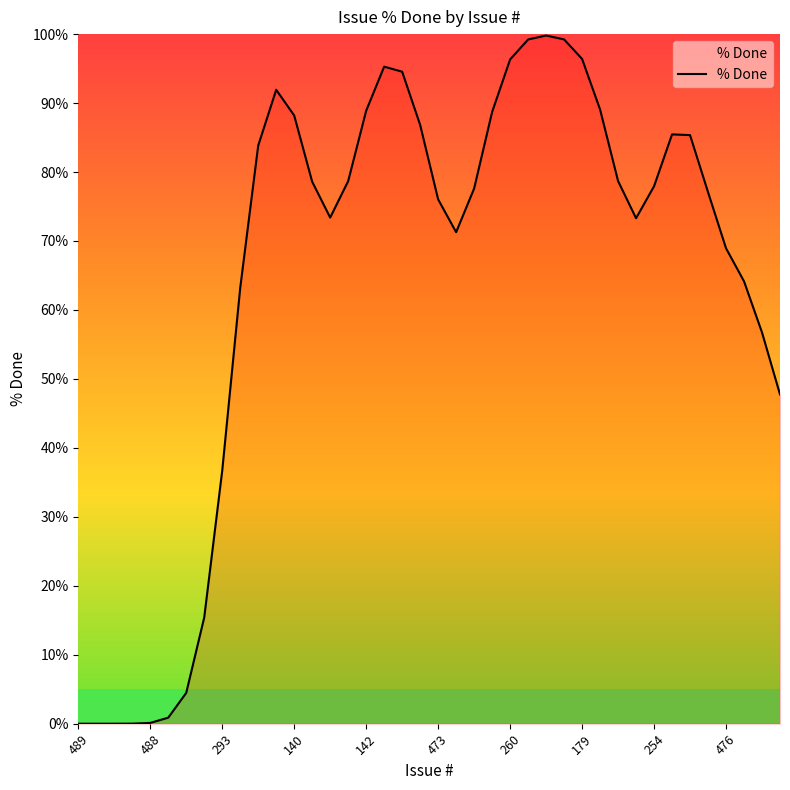

Where is the first local maximum?

11